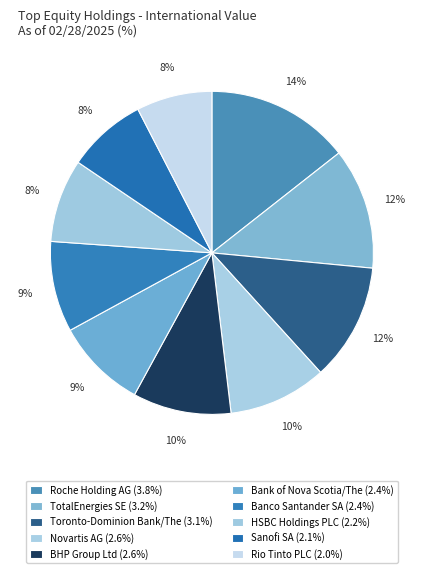

To the nearest percent, what is the difference between the Toronto-Dominion Bank/The and Rio Tinto PLC slice percentages?

4%